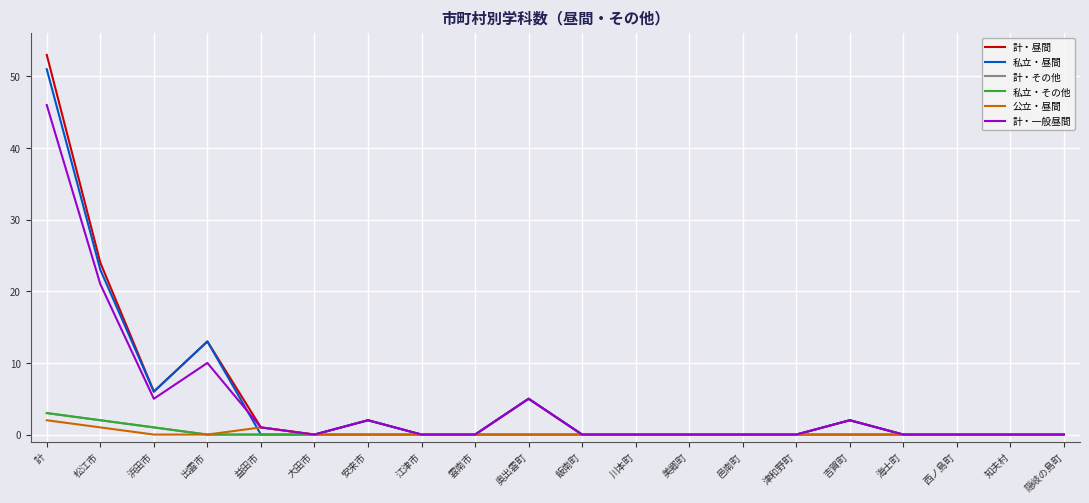

Is this an area chart (filled region under the line)?

No